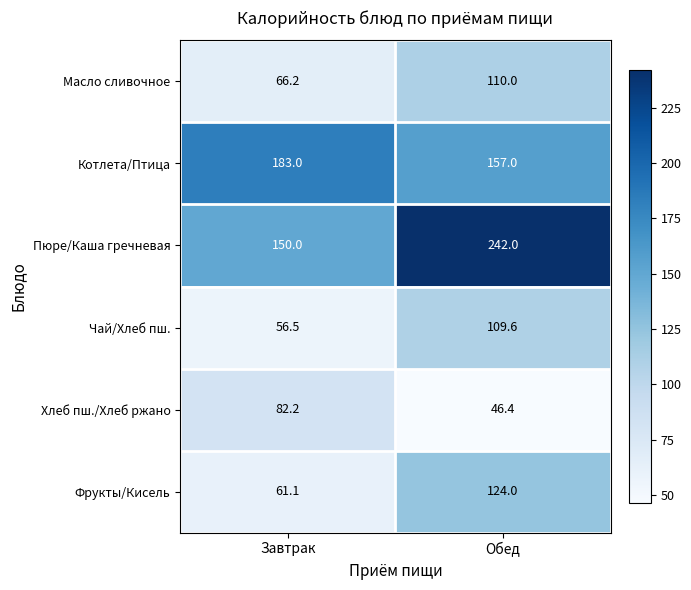

What is the sum of the Масло сливочное values at Обед and Завтрак?

176.2